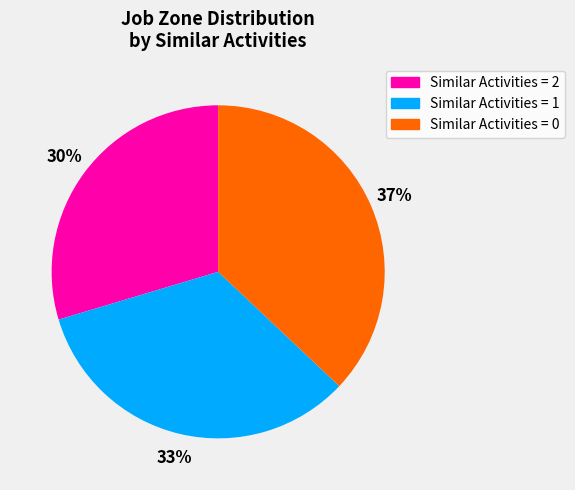

To the nearest percent, what is the average slice percentage?

33%